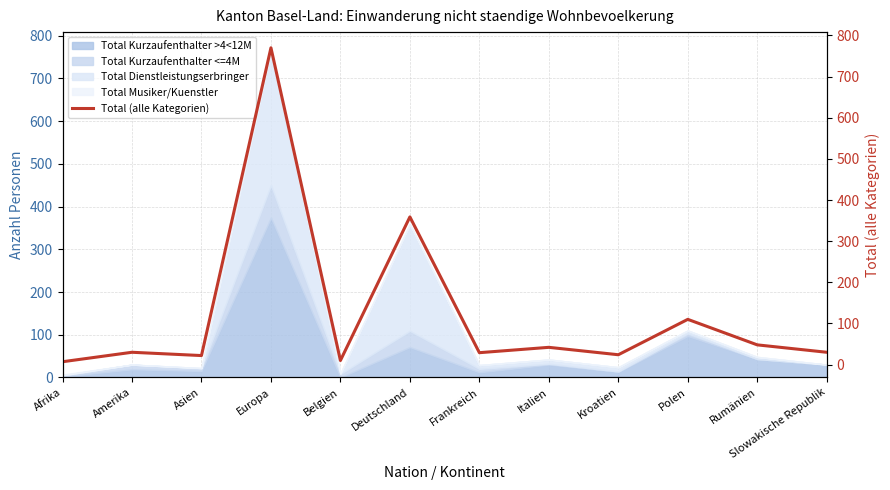

Count the number of values greater than 30.

5